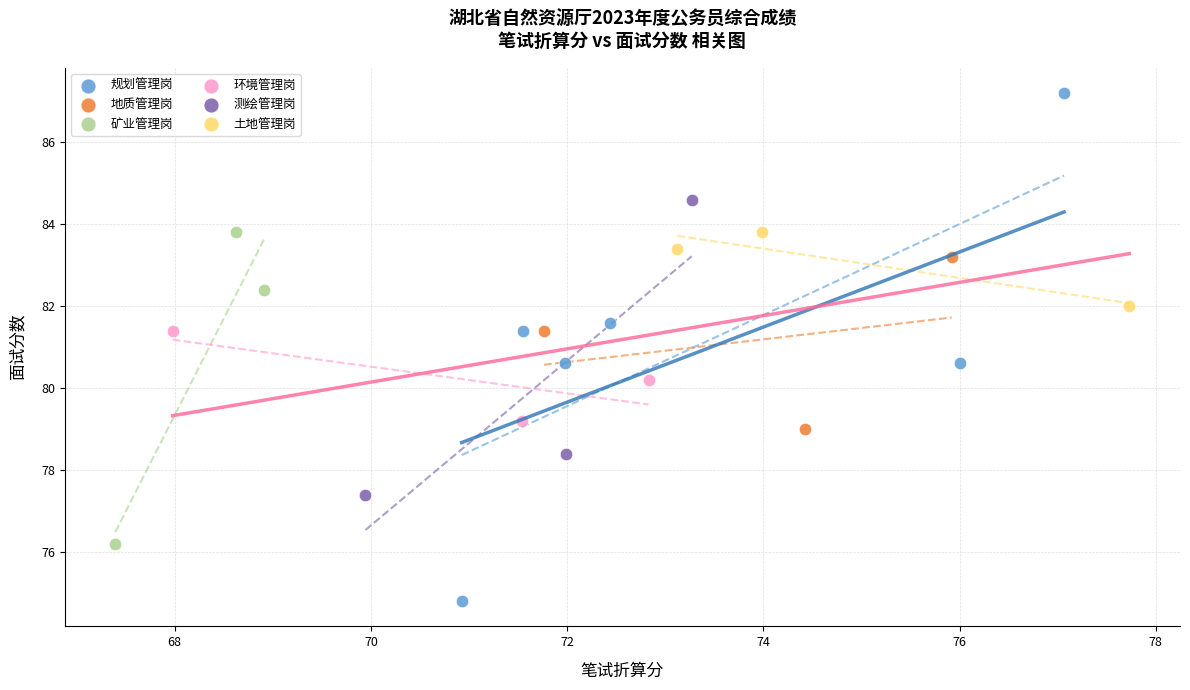

Which series has the widest spread of Y values?

规划管理岗